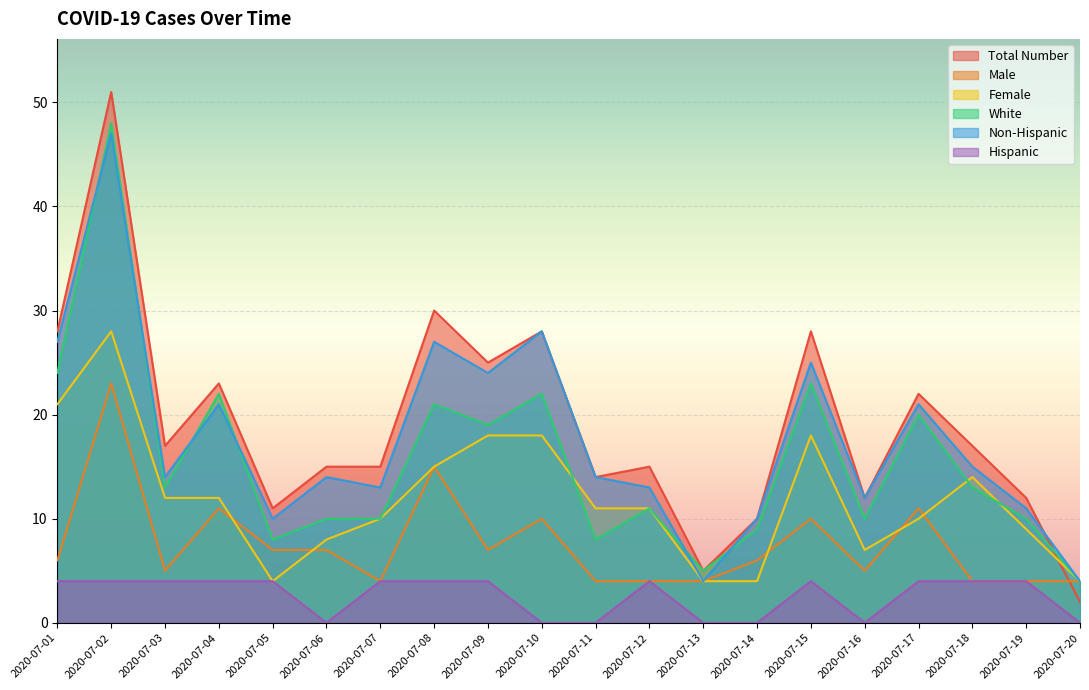

What is the difference between the Male values at 2020-07-11 and 2020-07-15?

6